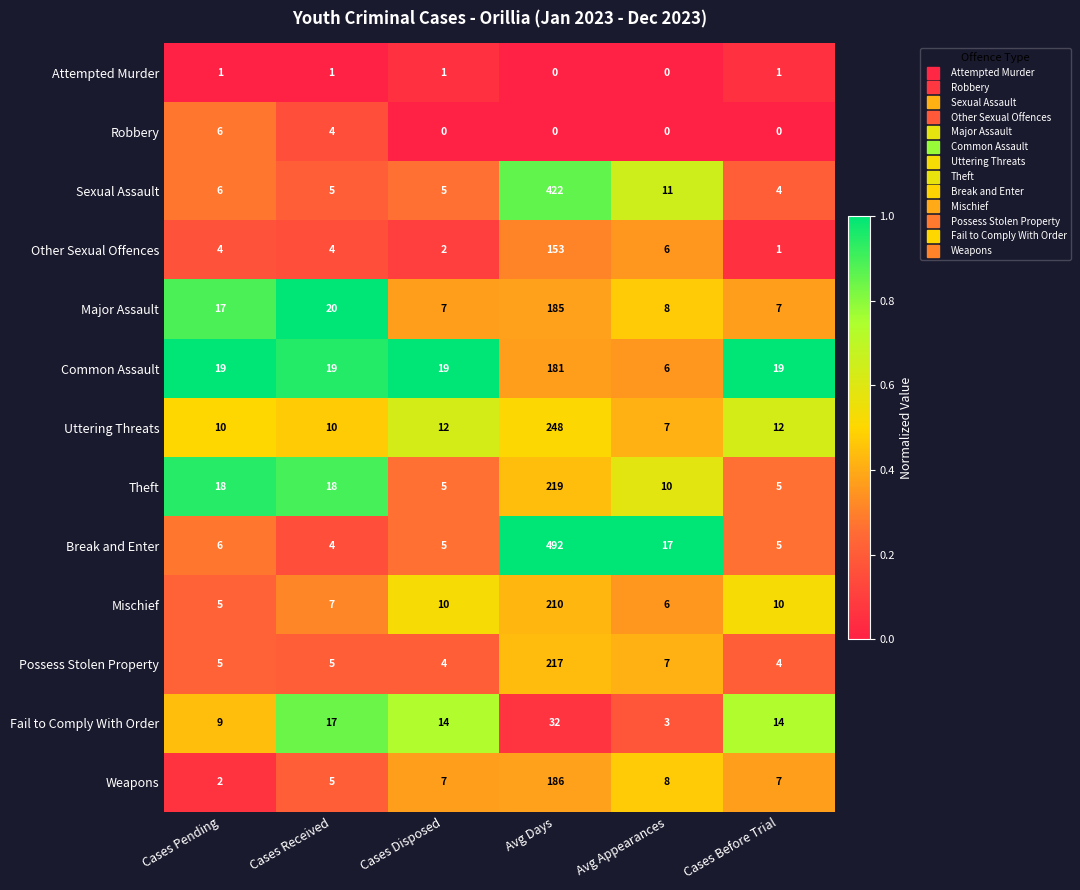

Which category has the lowest value in the Uttering Threats series?

Avg Appearances